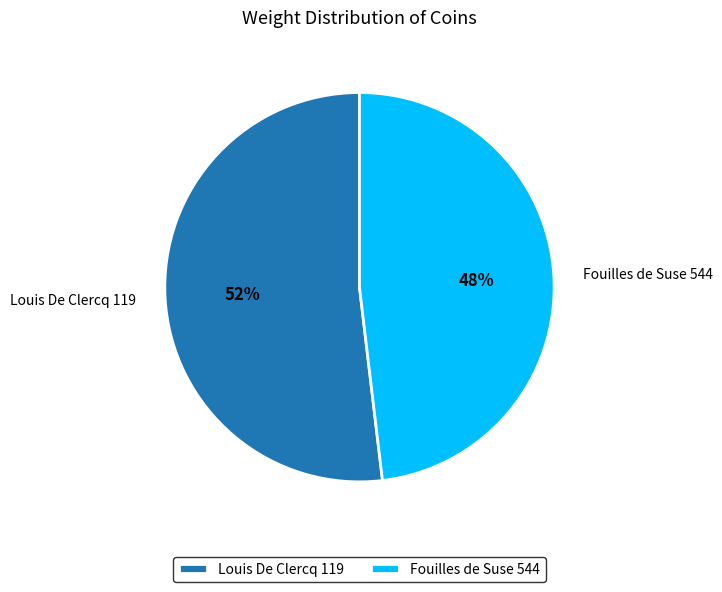

To the nearest percent, what is the average slice percentage?

50%